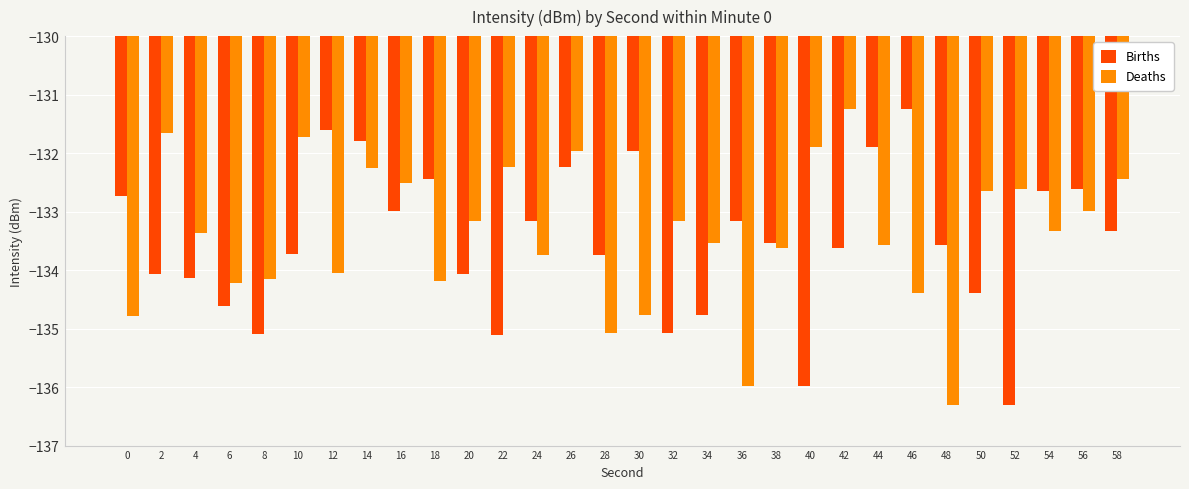

What is the minimum value shown in the chart?

-136.3